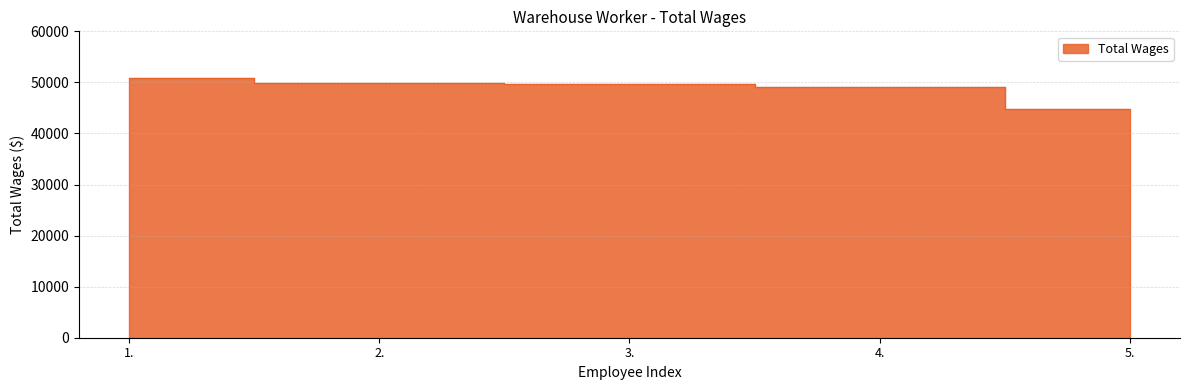

How many lines are shown in the chart?

1